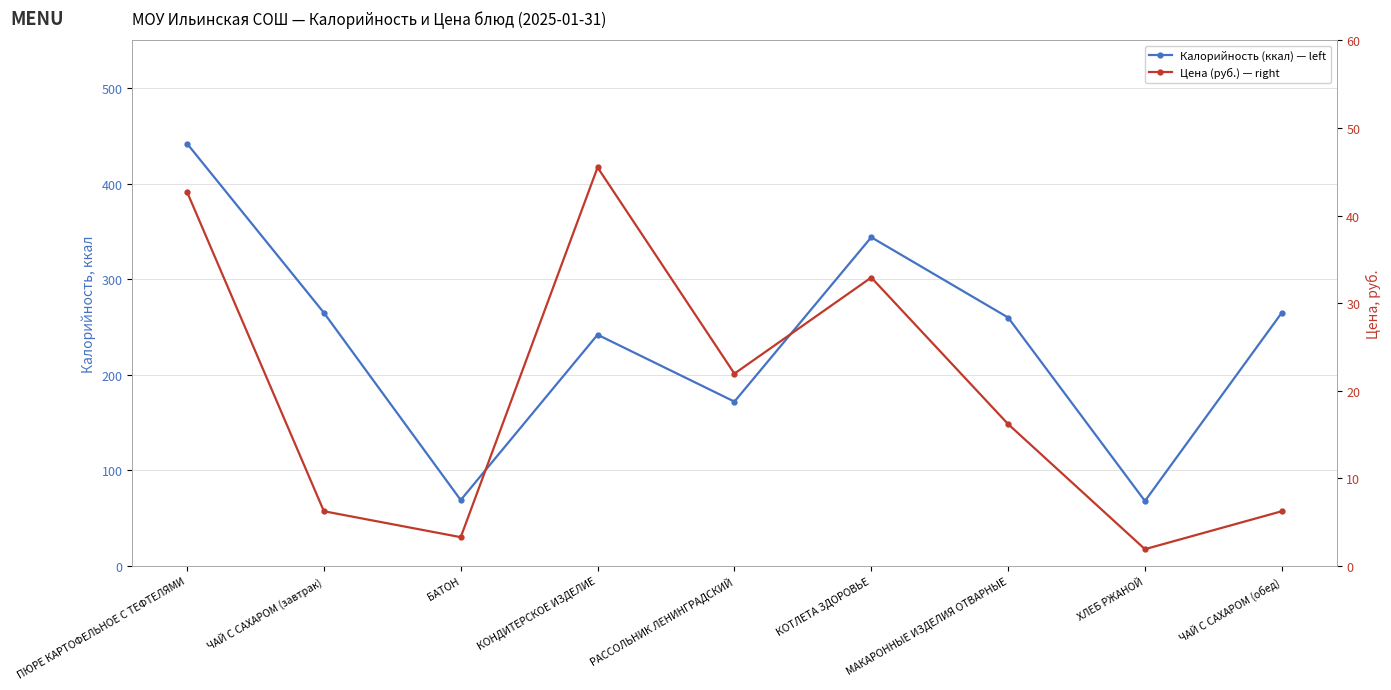

True or false: Калорийность (ккал) — left and Цена (руб.) — right cross at least once.

False